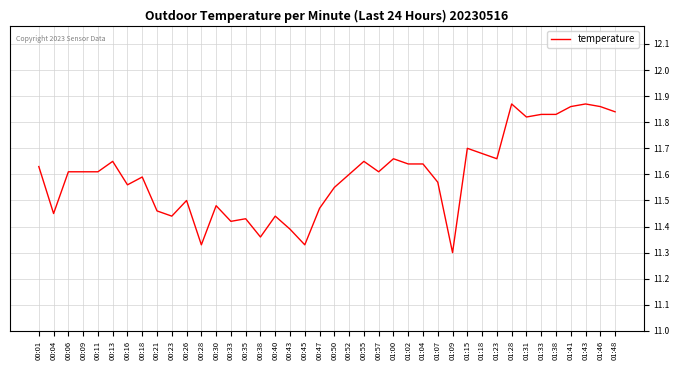

The chart shows a value of 6.7 at 01:00. True or false?

False